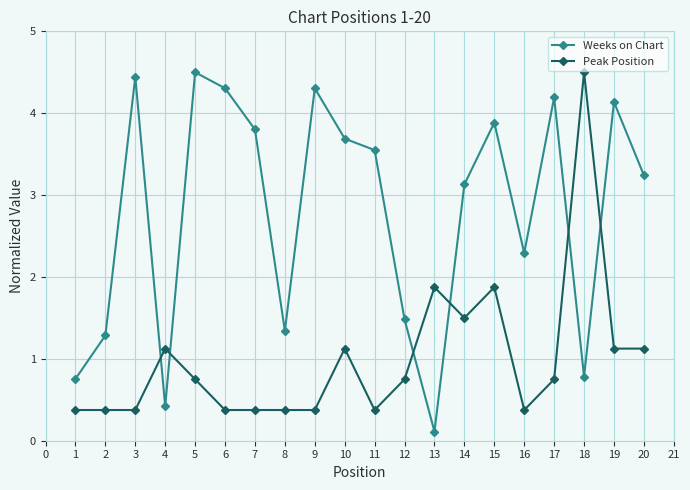

The value of Peak Position at 13 is 1.9. True or false?

True